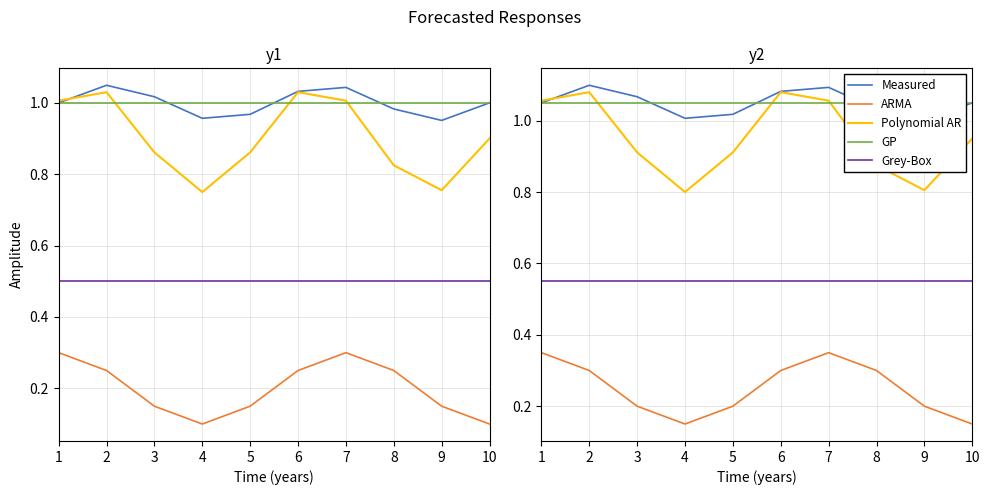

At which category is the sum across all series the highest?

7